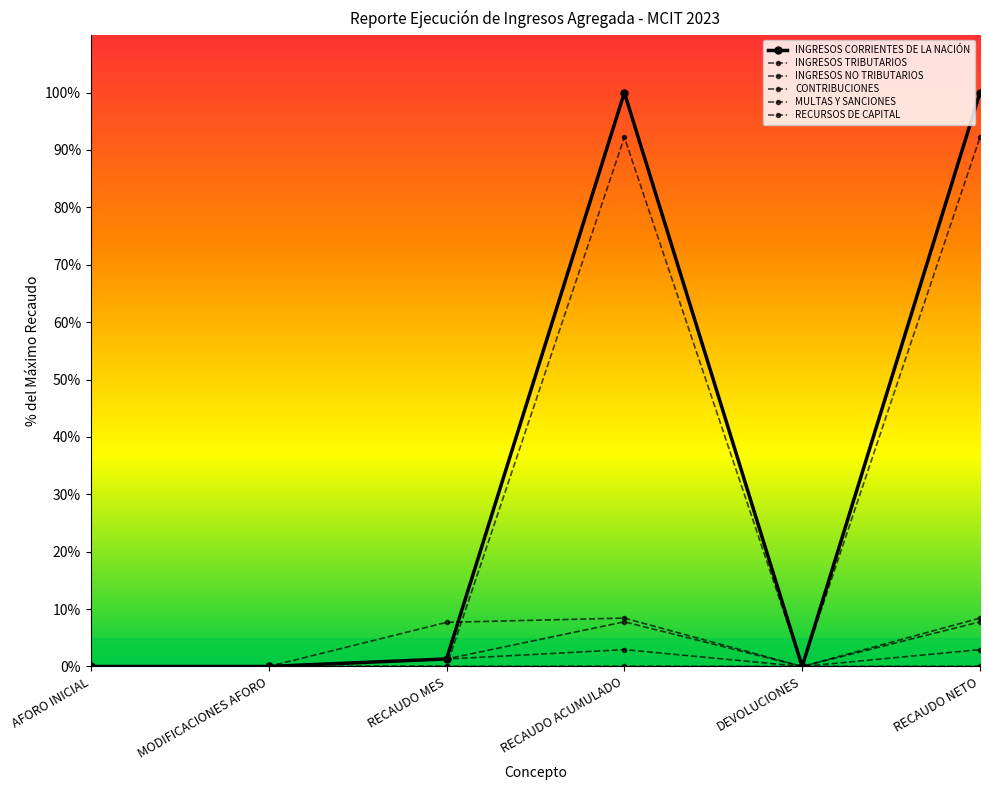

Is this an area chart (filled region under the line)?

No